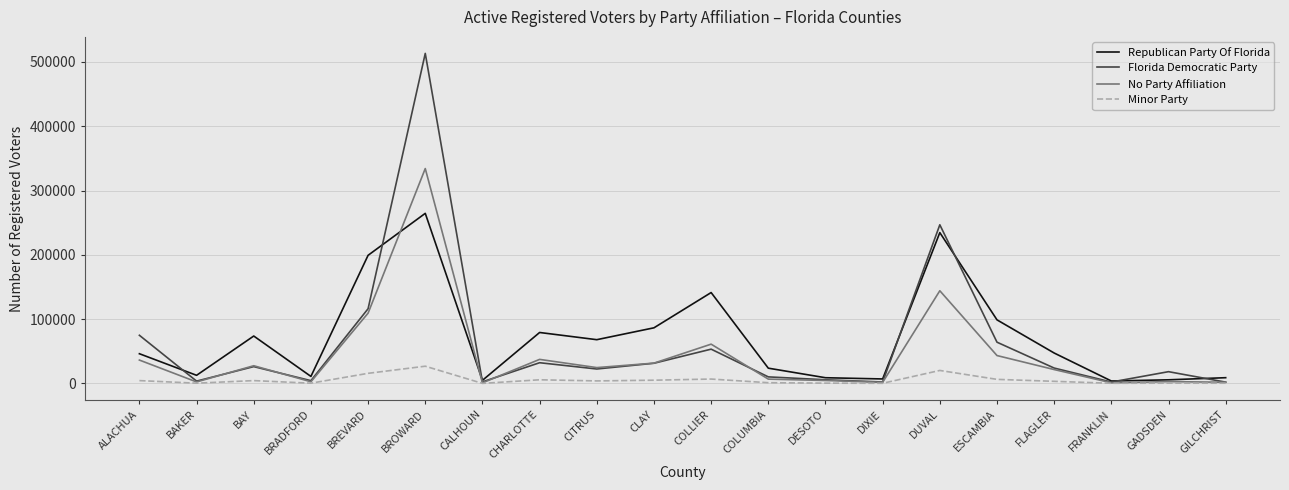

What is the minimum value shown in the chart?

81